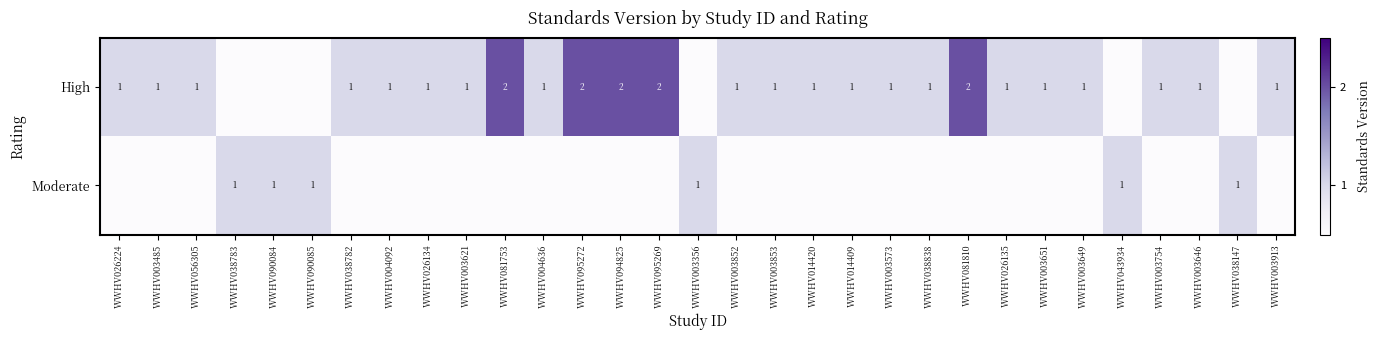

The value of High at WWHV038782 is 1. True or false?

True